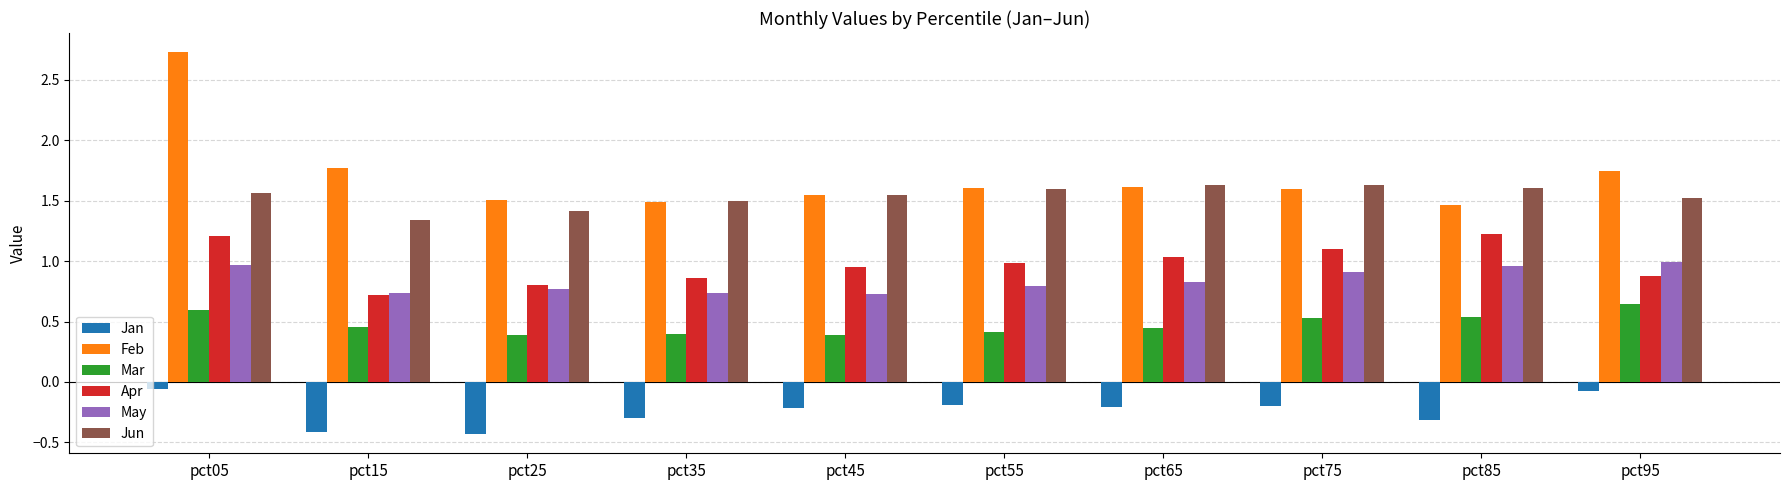

At which label does Apr reach its minimum?

pct15